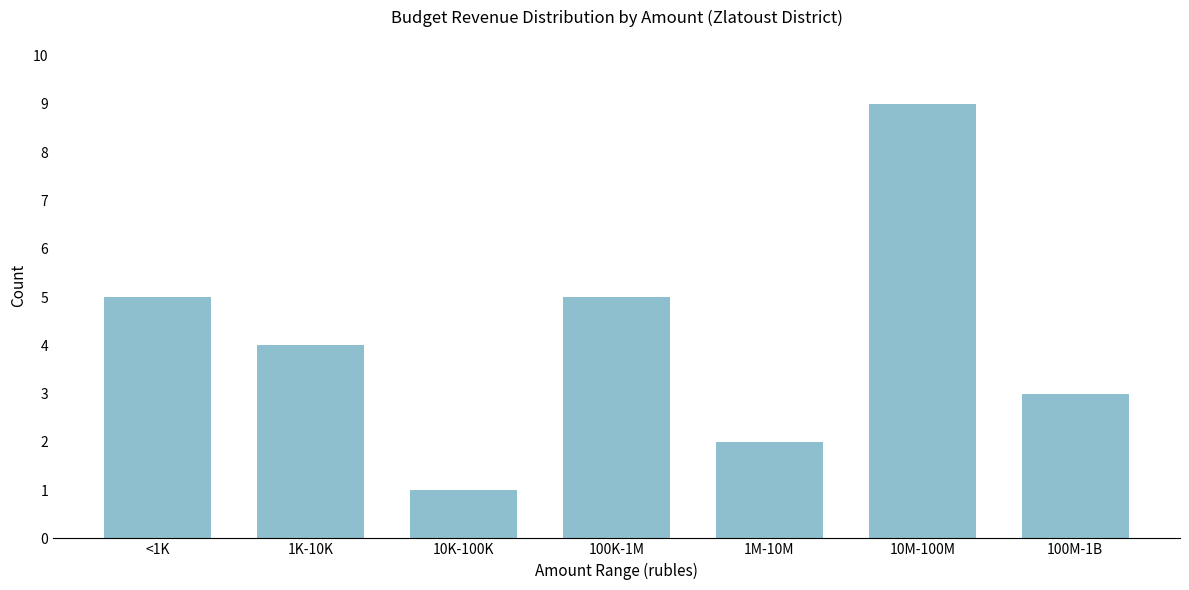

Reading right to left, extract all data points from this chart.

100M-1B=3	10M-100M=9	1M-10M=2	100K-1M=5	10K-100K=1	1K-10K=4	<1K=5